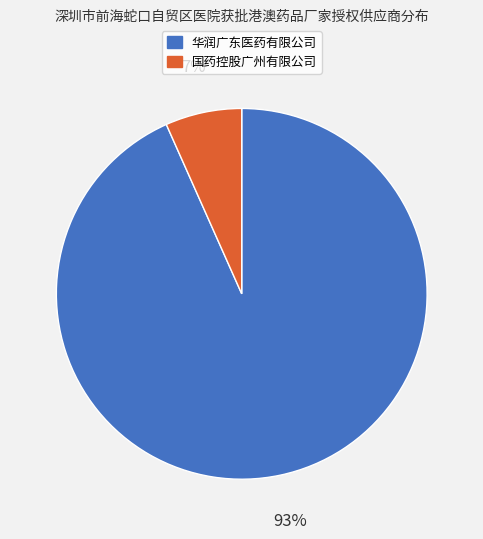

Between 华润广东医药有限公司 and 国药控股广州有限公司, which is larger?

华润广东医药有限公司